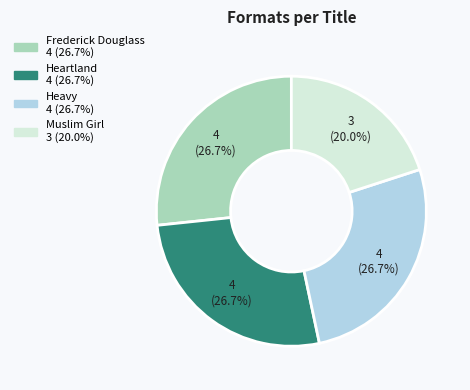

What percentage do Heavy and Frederick Douglass together represent?

53.3%